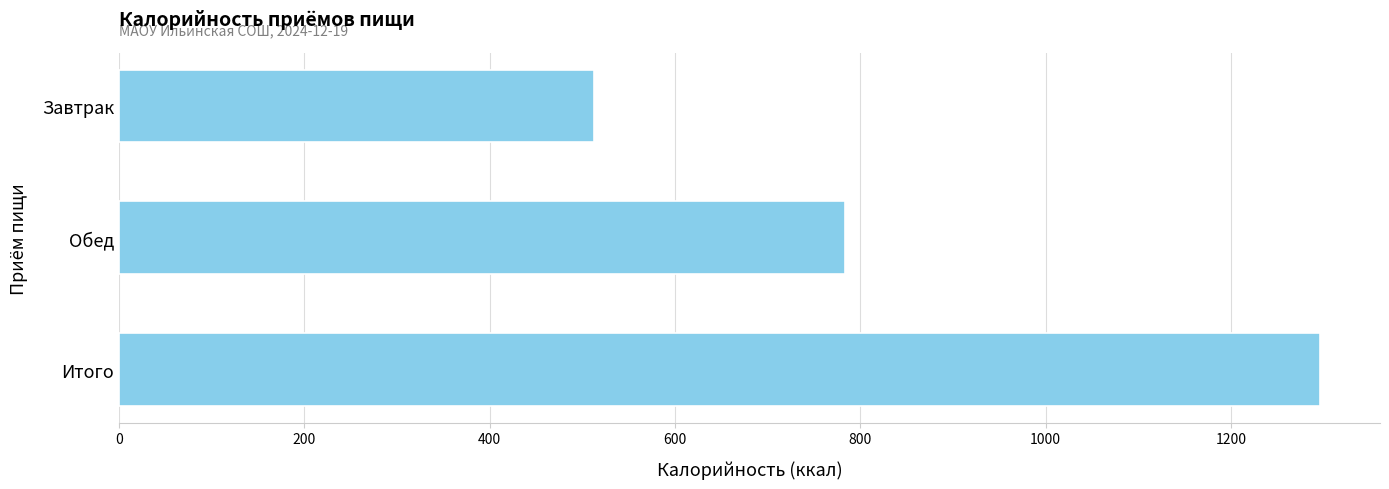

Where is the data nearest to the value 904?

Обед